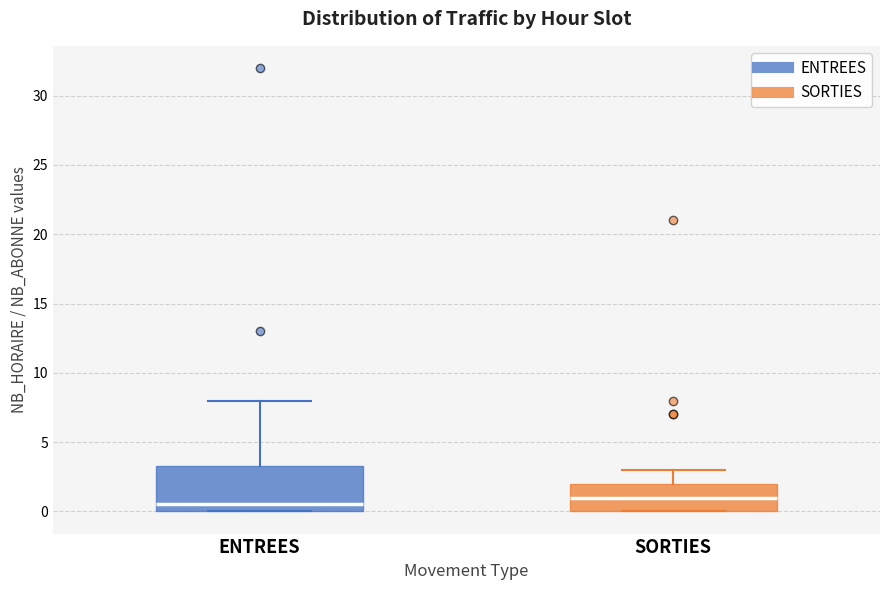

Which box has the highest median line?

SORTIES